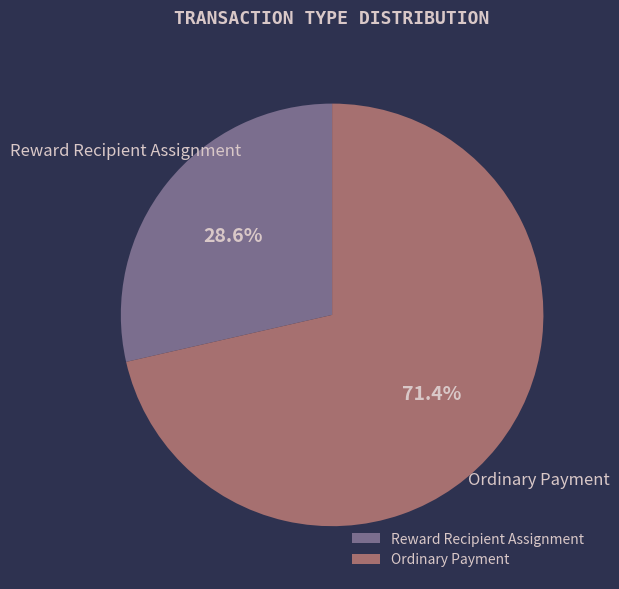

To the nearest percent, what is the difference between the Ordinary Payment and Reward Recipient Assignment slice percentages?

43%